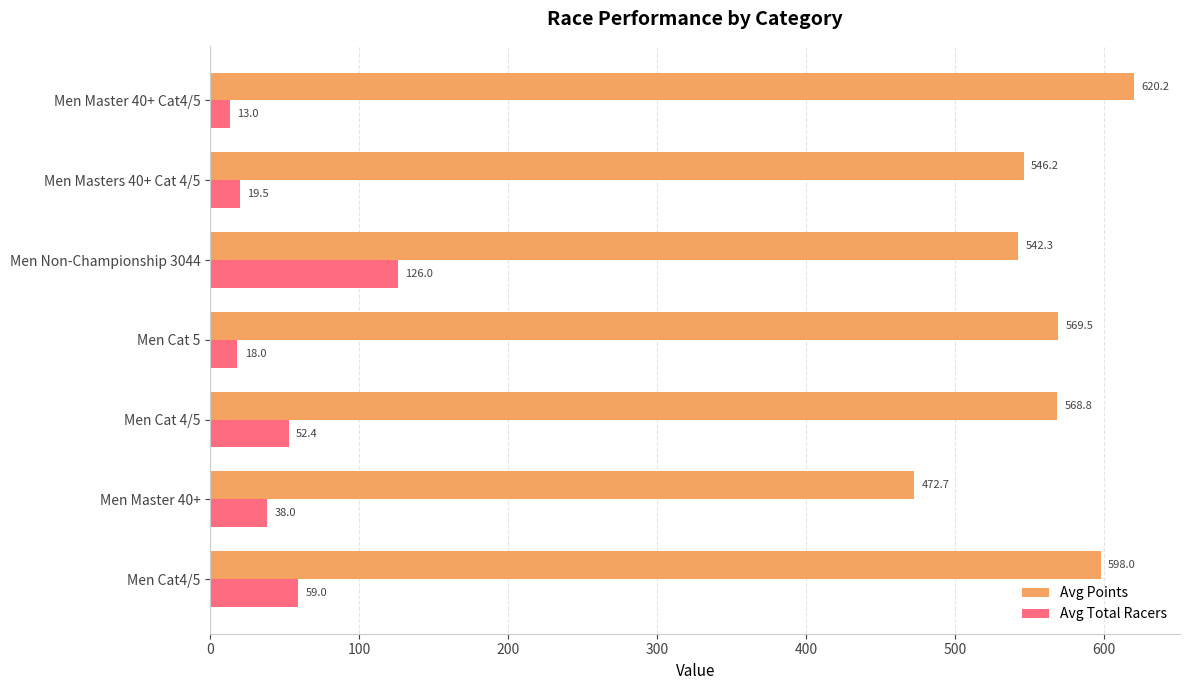

List the series in order of their peak value, highest first.

Avg Points, Avg Total Racers